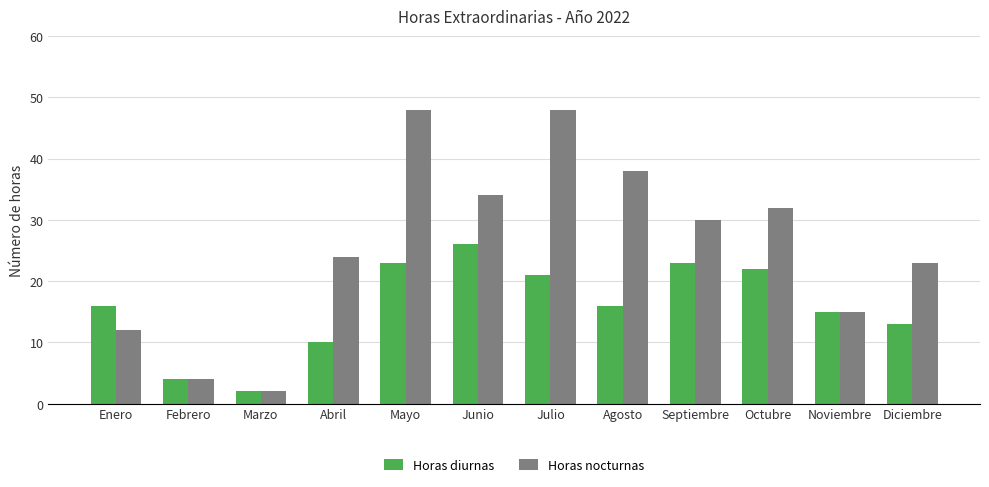

The value of Horas nocturnas at Mayo is 69. True or false?

False